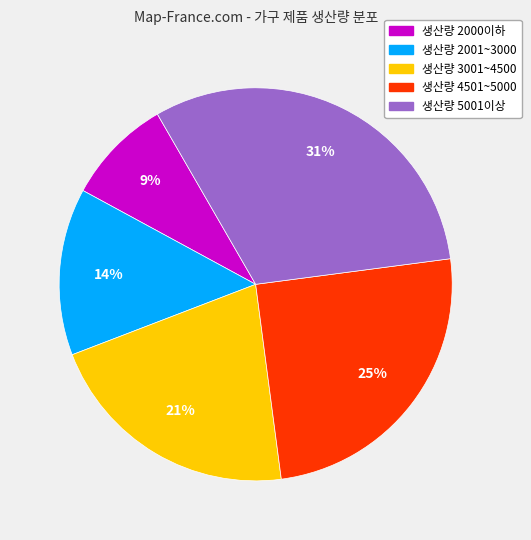

To the nearest percent, what is the average slice percentage?

20%